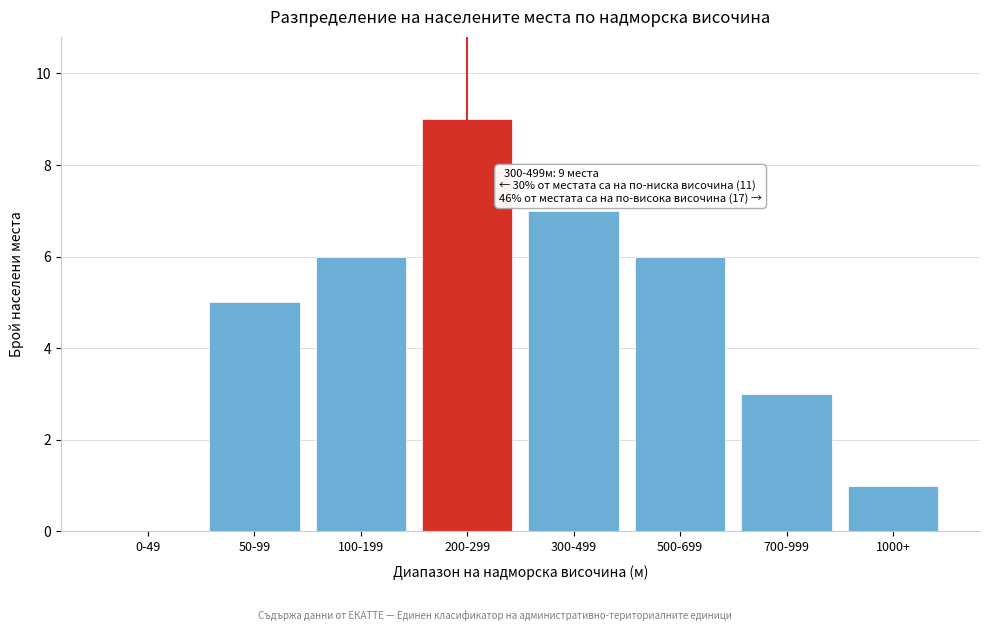

Reading left to right, list all the values displayed in this chart.

0-49=0	50-99=5	100-199=6	200-299=9	300-499=7	500-699=6	700-999=3	1000+=1